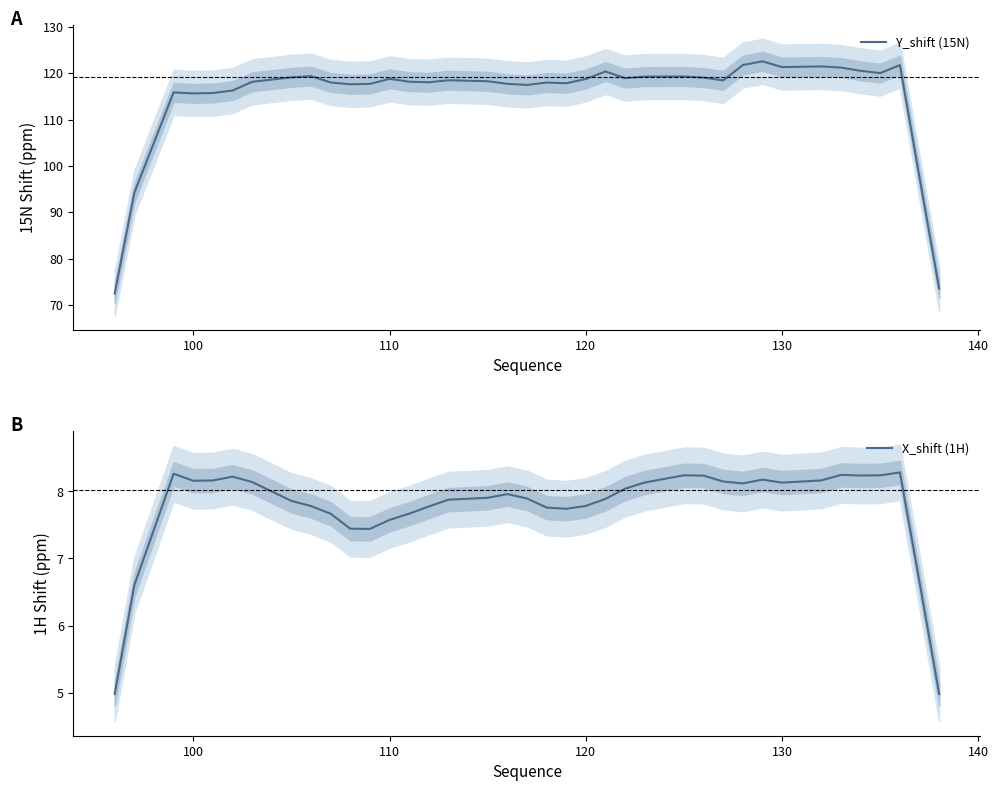

What is the lowest value of the Y_shift (15N) series?

72.4